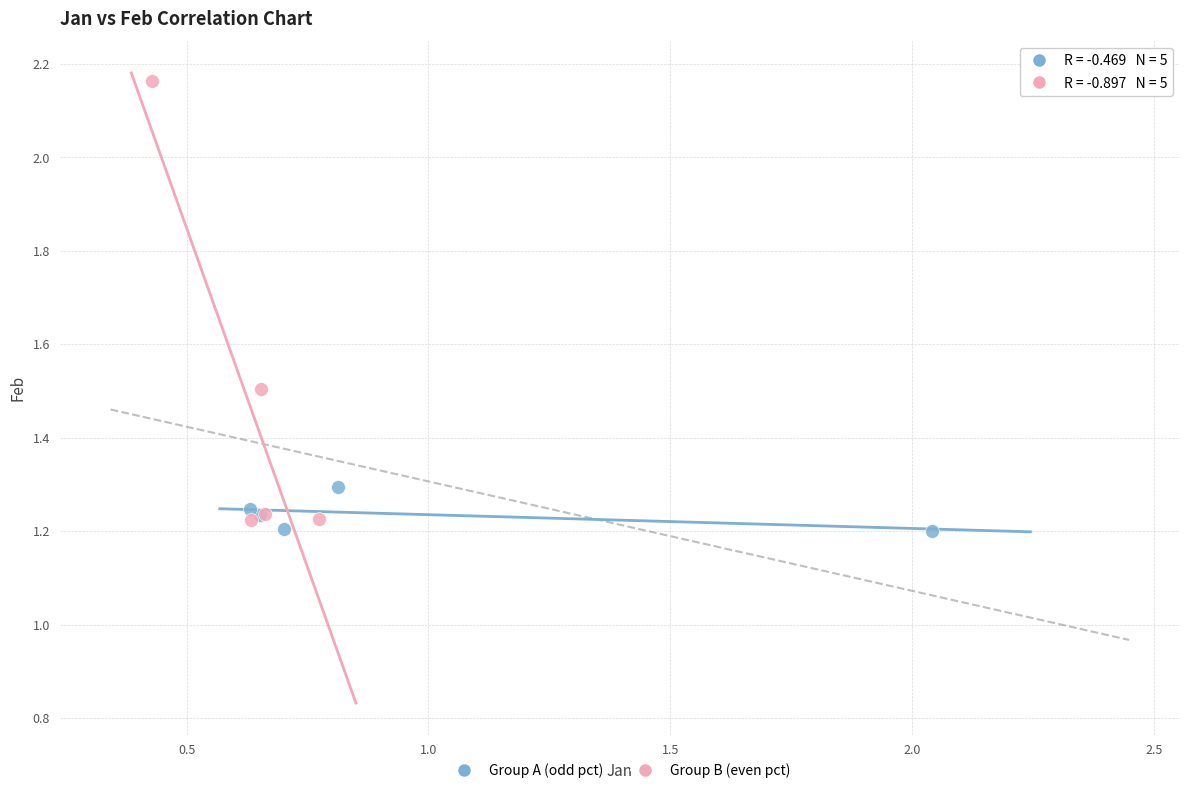

Which series has the largest Y range (max minus min)?

Group B (even pct)